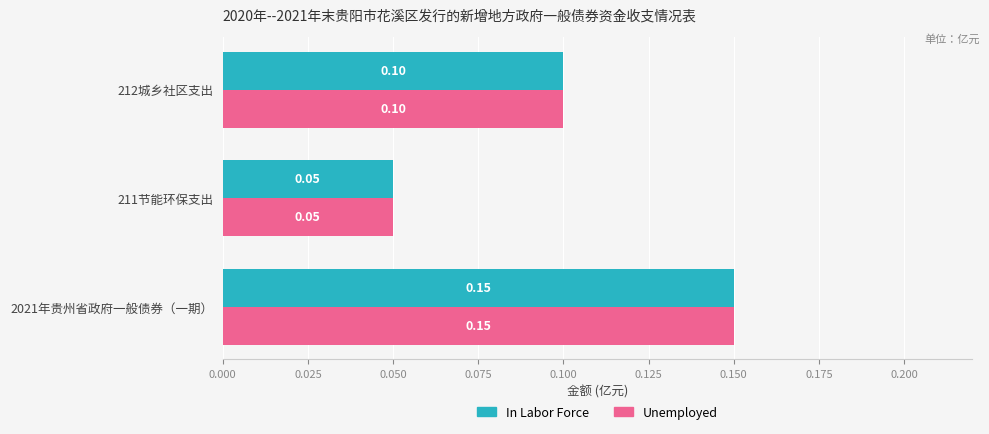

At which category is the sum across all series the highest?

2021年贵州省政府一般债券（一期）